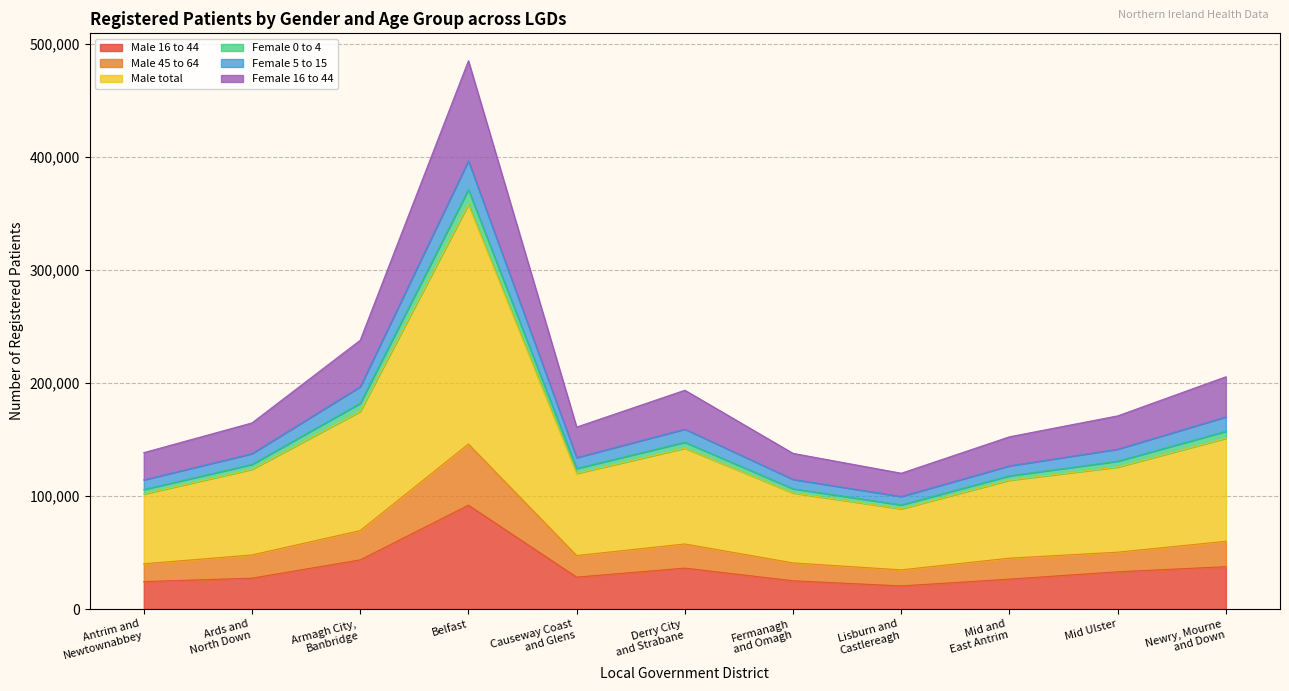

True or false: Male 16 to 44 and Male 45 to 64 cross at least once.

False